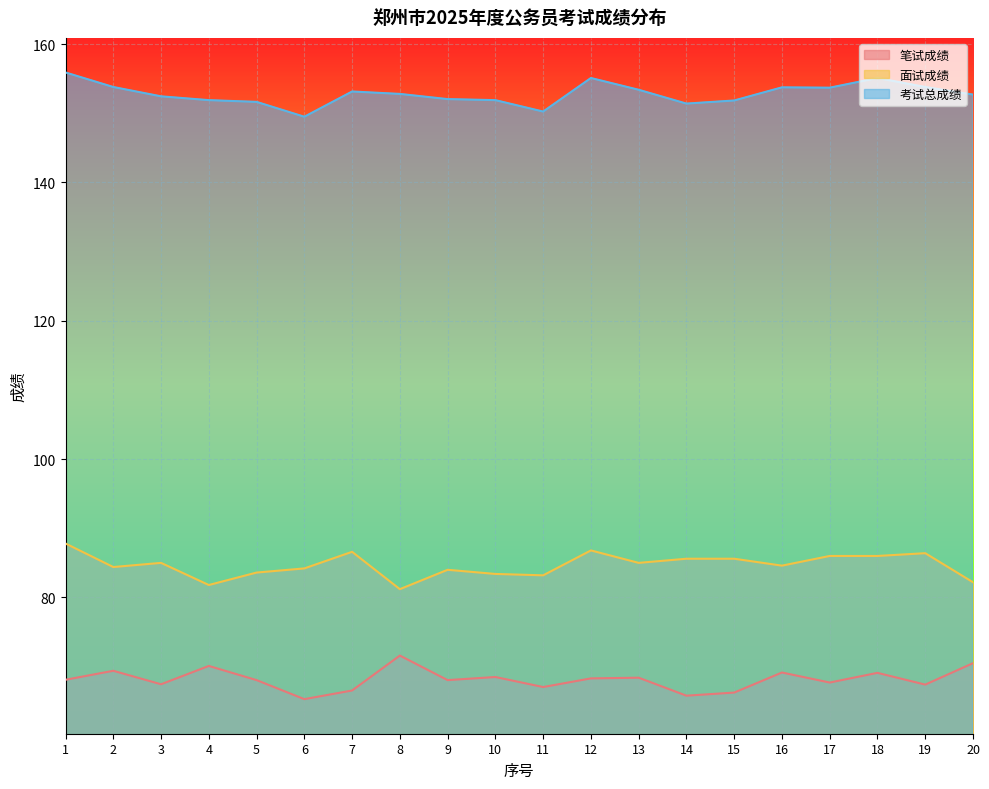

How many data points in 笔试成绩 are above 68?

12